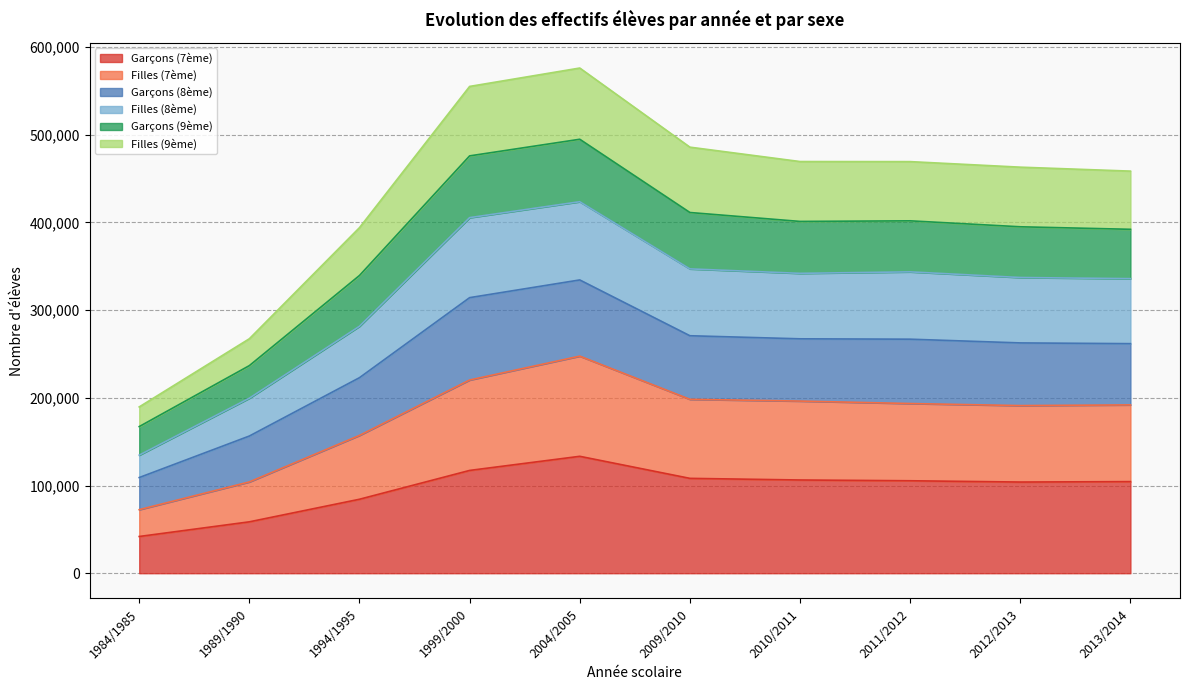

True or false: Garçons (7ème) has a value of 104465 at 2013/2014.

True